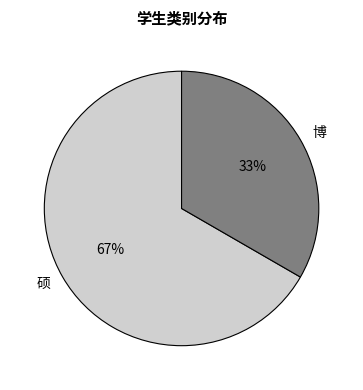

What percentage is the 博 slice, to the nearest percent?

33%